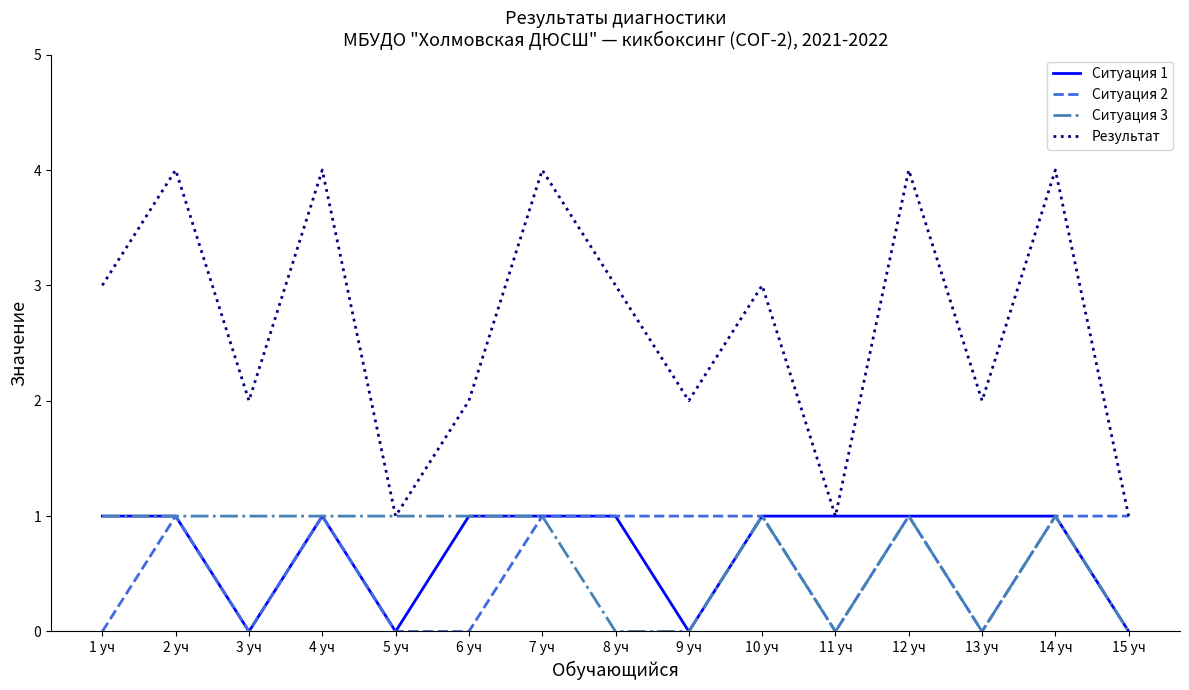

What is the sum of all Ситуация 3 values?

10